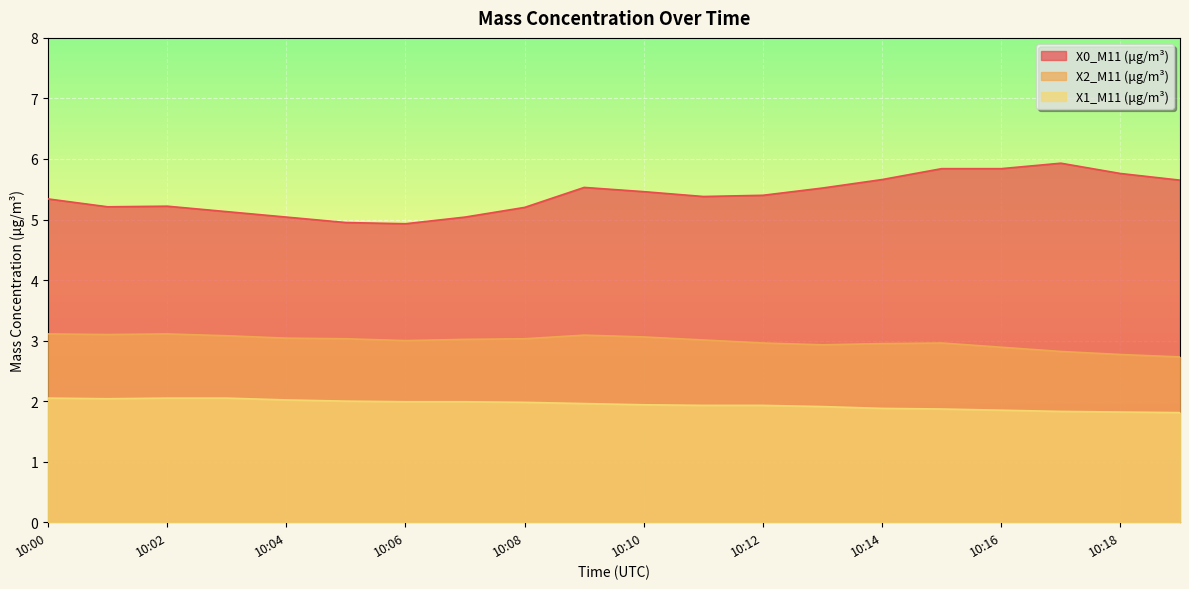

Reading right to left, extract all data points from this chart.

X0_M11 (μg/m³): 10:19=5.7	10:18=5.8	10:17=5.9	10:16=5.8	10:15=5.8	10:14=5.7	10:13=5.5	10:12=5.4	10:11=5.4	10:10=5.5	10:09=5.5	10:08=5.2	10:07=5.0	10:06=4.9	10:05=5.0	10:04=5.0	10:03=5.1	10:02=5.2	10:01=5.2	10:00=5.3
X2_M11 (μg/m³): 10:19=2.7	10:18=2.8	10:17=2.8	10:16=2.9	10:15=3.0	10:14=3.0	10:13=2.9	10:12=3.0	10:11=3.0	10:10=3.1	10:09=3.1	10:08=3.0	10:07=3.0	10:06=3.0	10:05=3.0	10:04=3.0	10:03=3.1	10:02=3.1	10:01=3.1	10:00=3.1
X1_M11 (μg/m³): 10:19=1.8	10:18=1.8	10:17=1.8	10:16=1.9	10:15=1.9	10:14=1.9	10:13=1.9	10:12=1.9	10:11=1.9	10:10=1.9	10:09=2.0	10:08=2.0	10:07=2.0	10:06=2.0	10:05=2.0	10:04=2.0	10:03=2.0	10:02=2.0	10:01=2.0	10:00=2.0